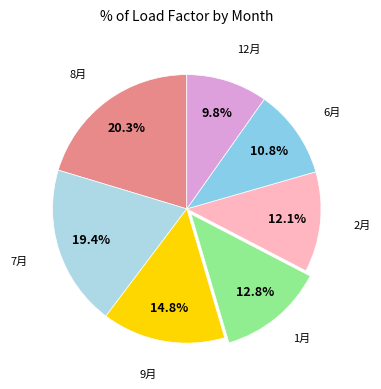

How many segments does this pie chart have?

7